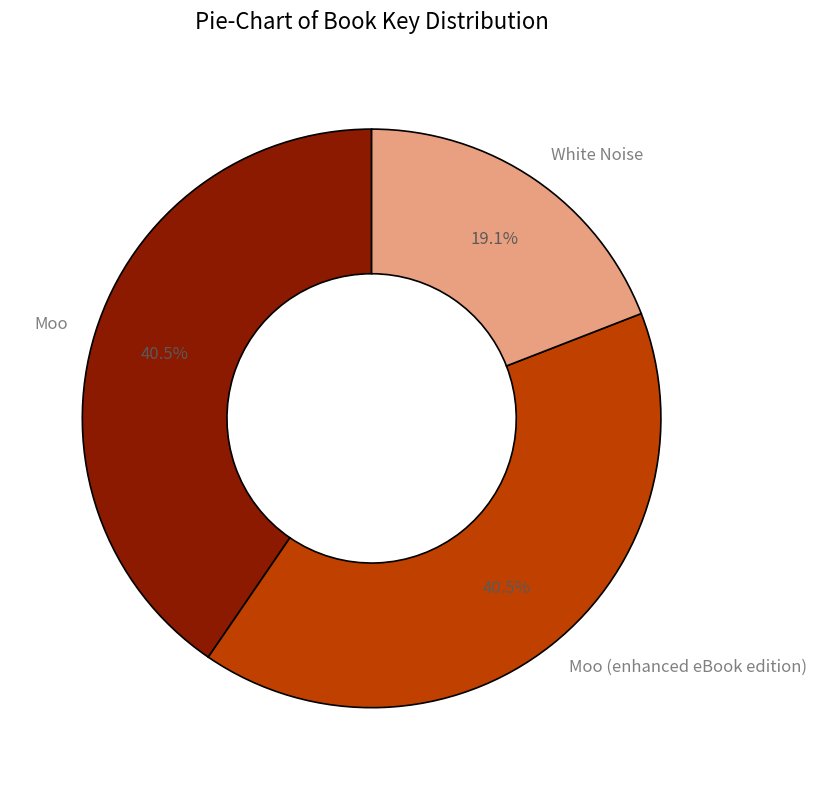

How much of the chart is everything except Moo?

59.5%